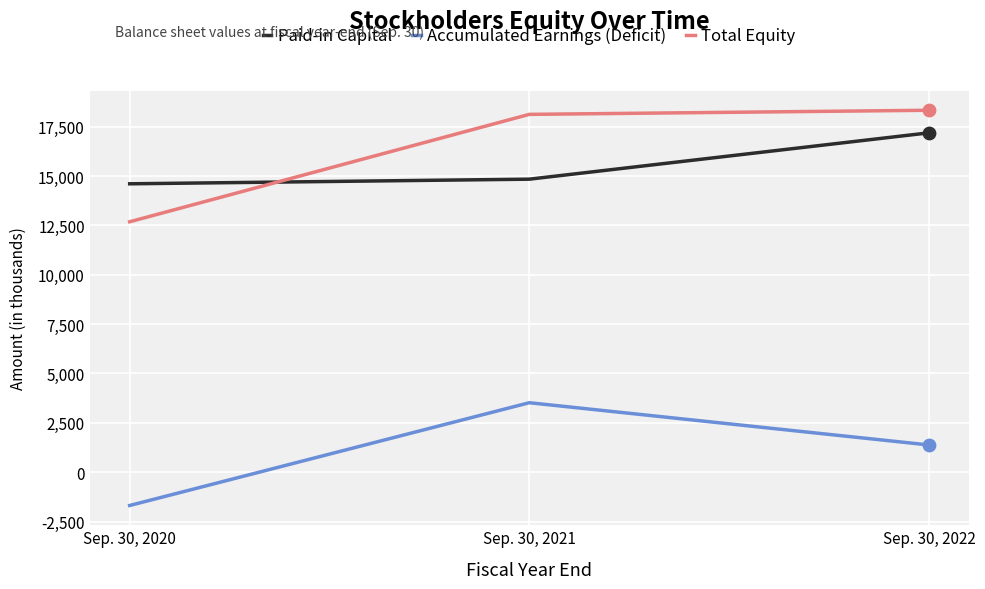

What is the total value across all series at Sep. 30, 2022?

36893